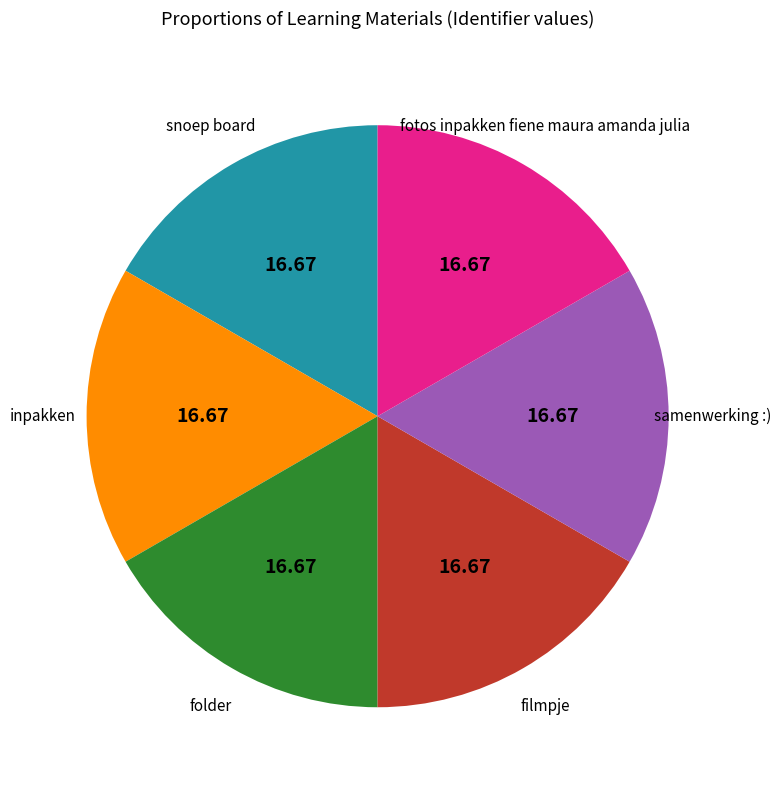

Is there any slice that represents more than half of the pie?

No